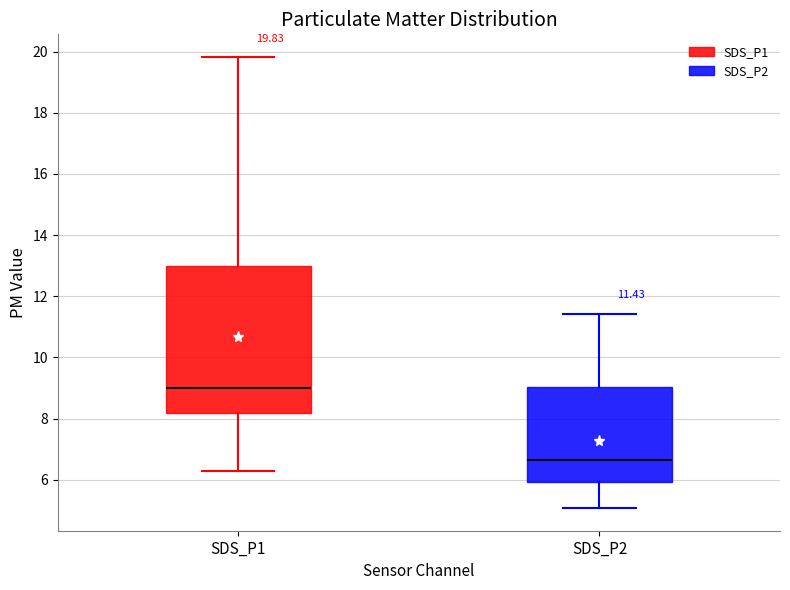

Which box's median line is the lowest?

SDS_P2